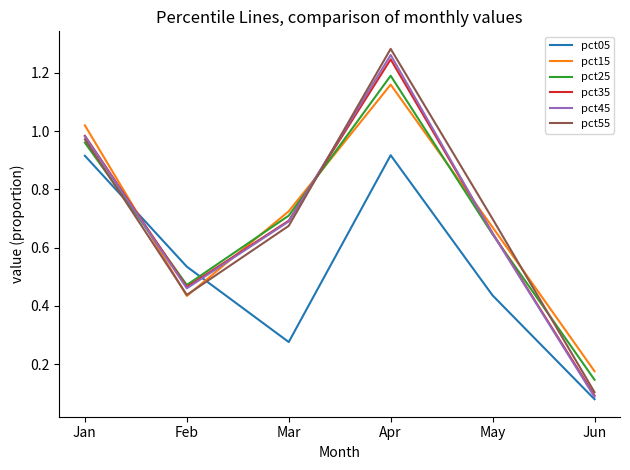

List the labels in order of pct25 value, largest first.

Apr, Jan, Mar, May, Feb, Jun